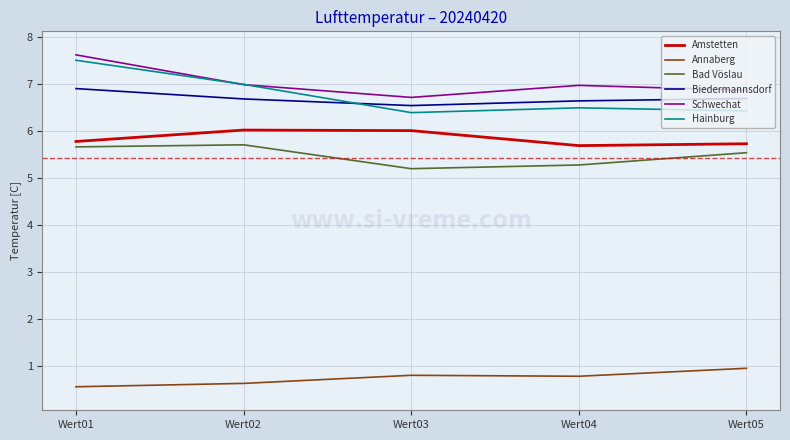

What is the difference between the second highest and second lowest values in the Amstetten series?

0.3